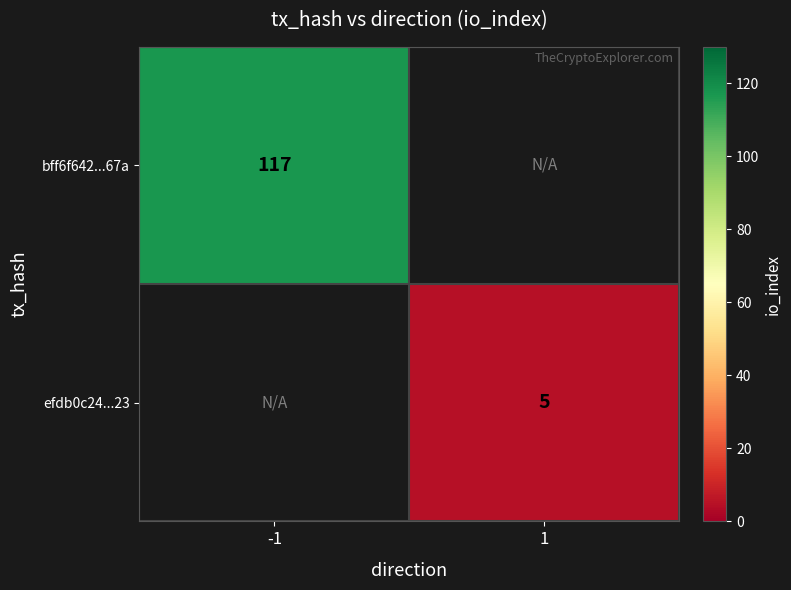

True or false: bff6f642...67a has a value of 117 at -1.

True